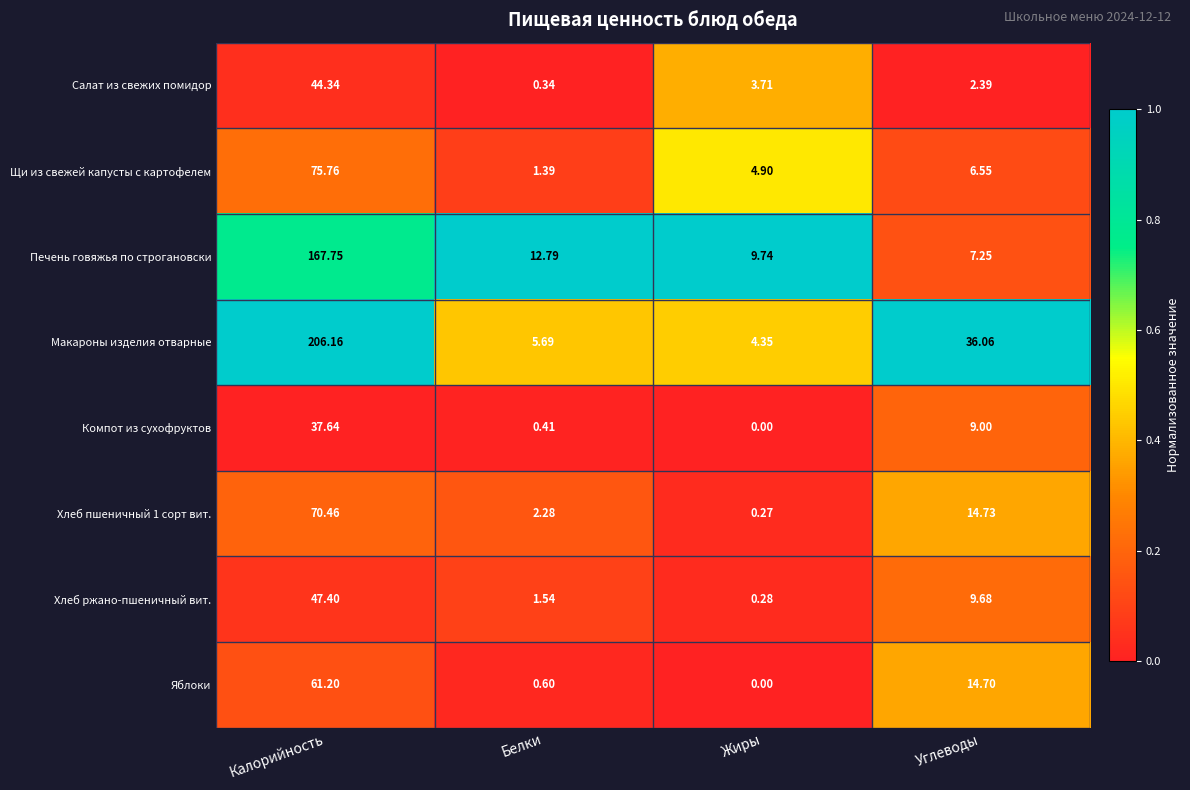

Which series changed the most between Калорийность and Углеводы?

Макароны изделия отварные